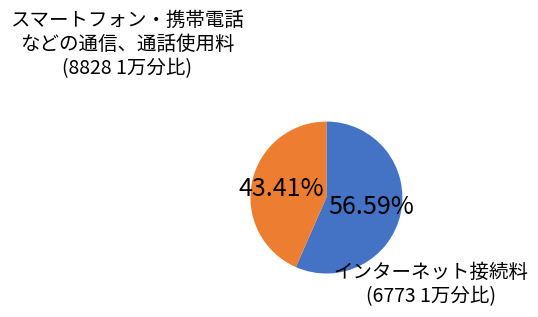

Is there a majority slice in this chart?

Yes